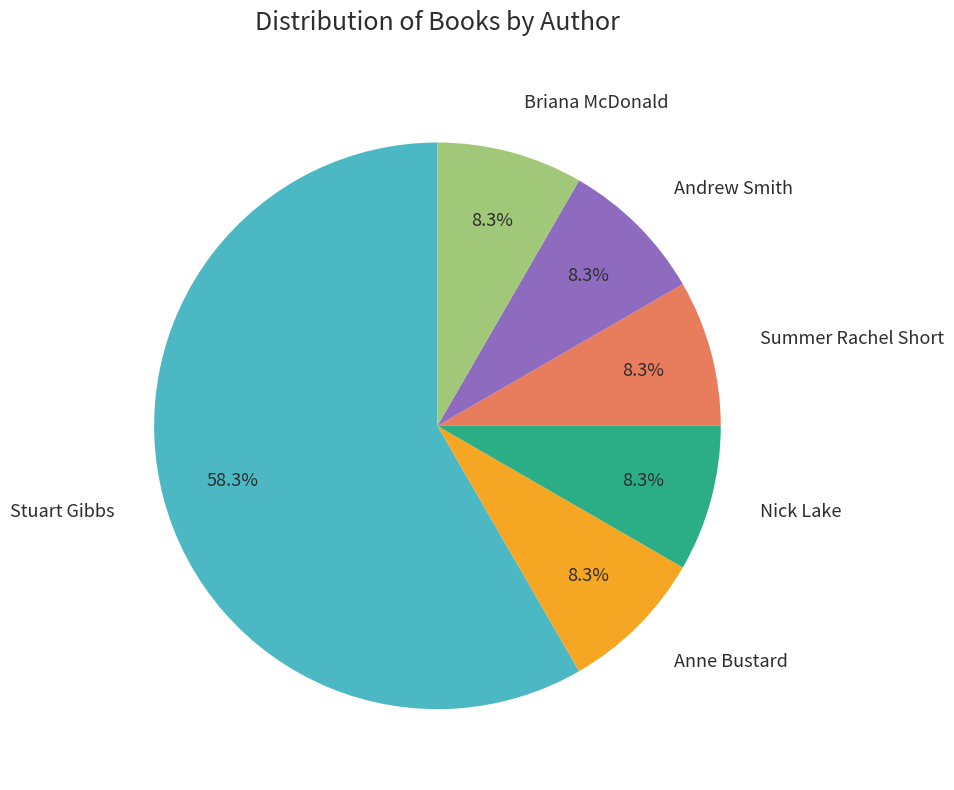

To the nearest percent, what portion does Nick Lake represent?

8%